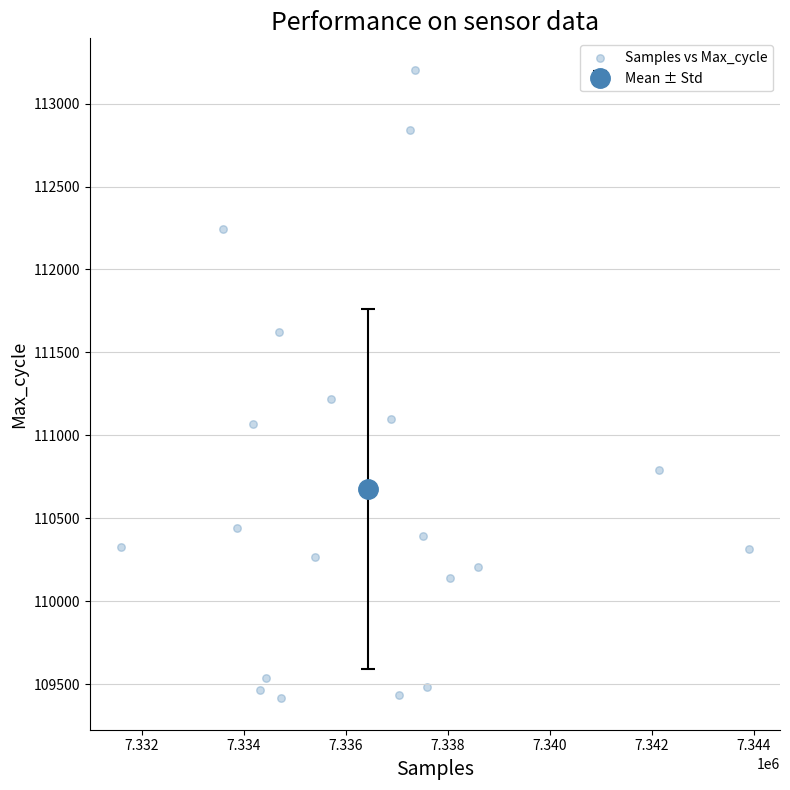

What is the range of Y values (max minus min)?

3789